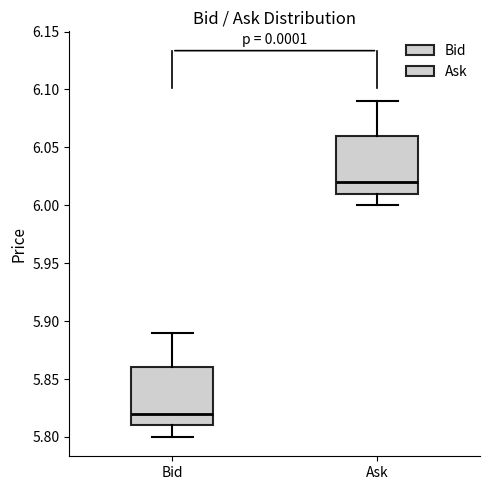

Where does the upper whisker of the box for Ask end on the y-axis? The values are not printed on the chart, so give them approximately, as read against the axis.

6.09